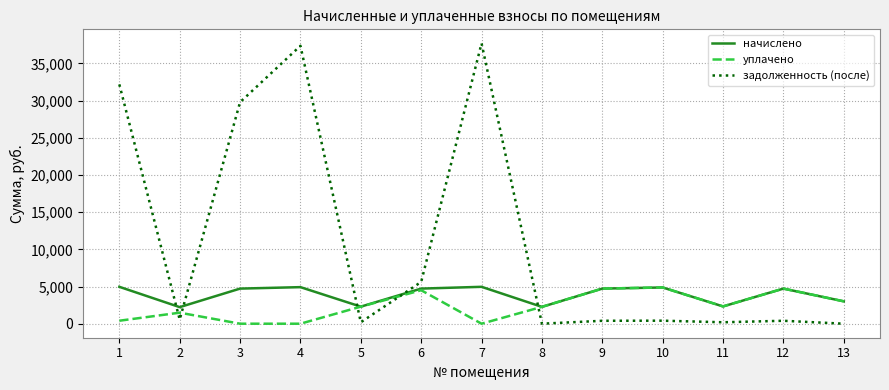

Rank the series by their average value, from lowest to highest.

уплачено, начислено, задолженность (после)